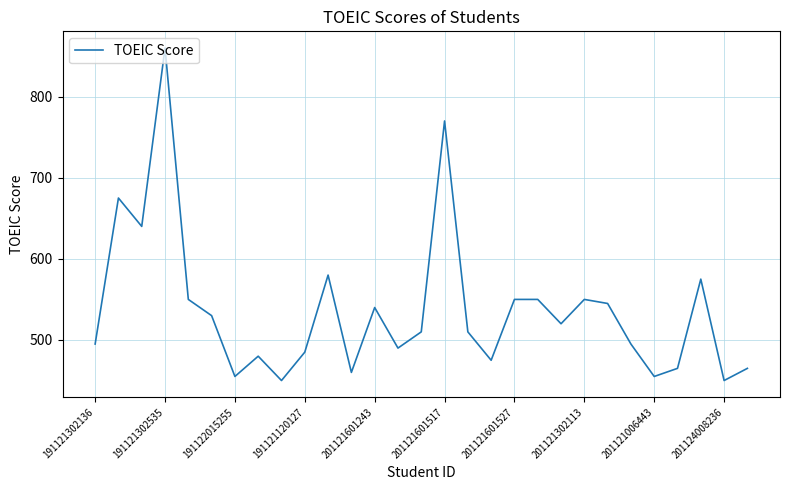

What is the minimum value shown in the chart?

450